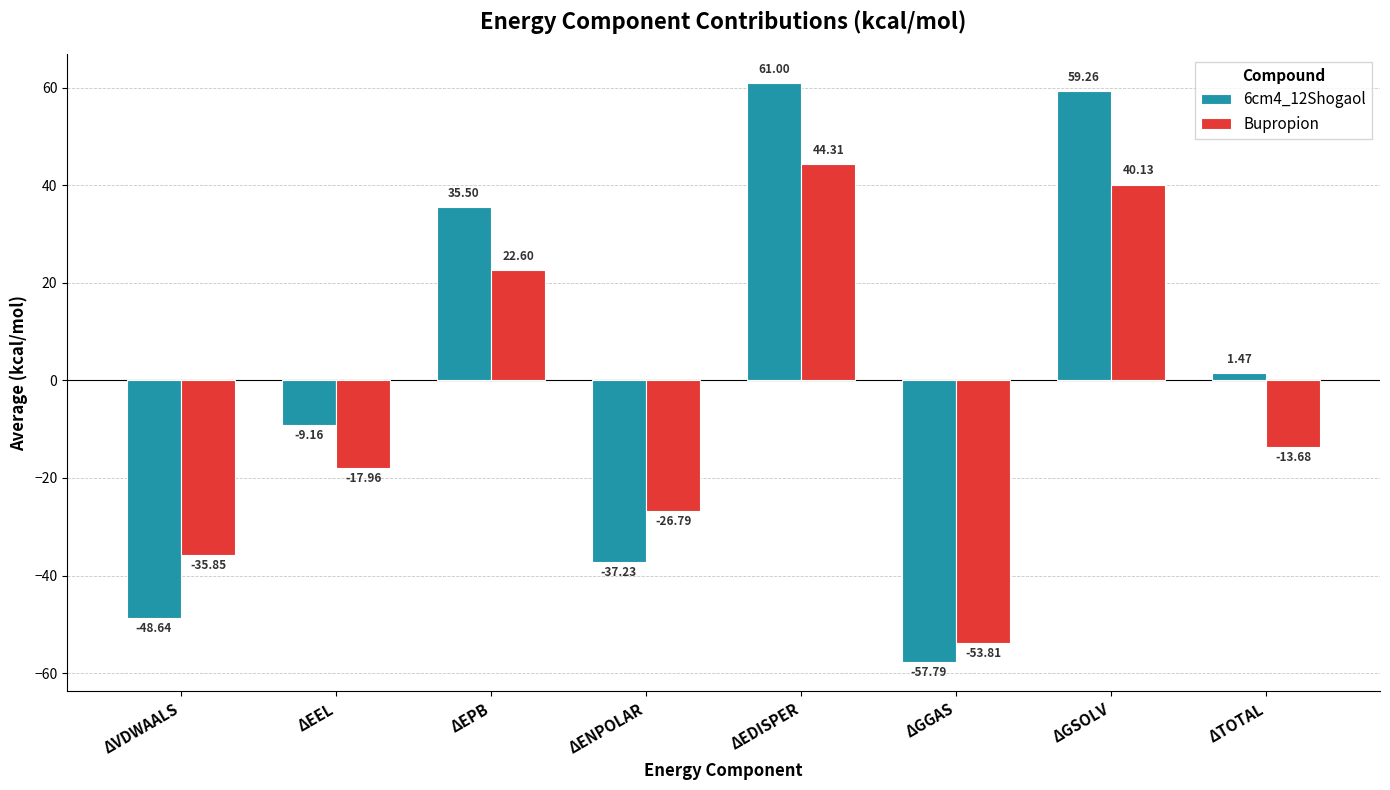

Where does the 6cm4_12Shogaol series first go above 1?

ΔEPB